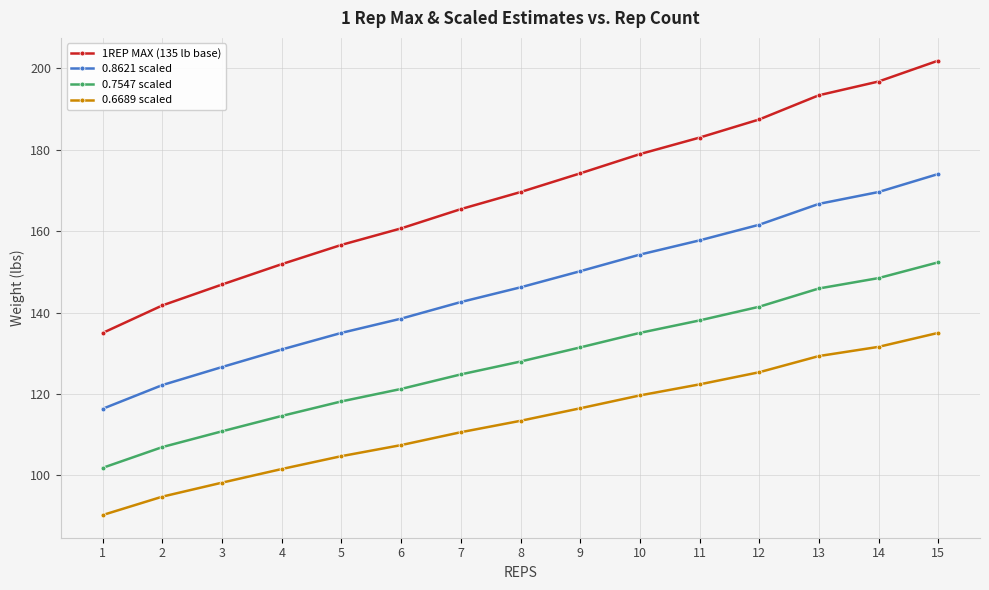

Which series has the largest total across all categories?

1REP MAX (135 lb base)